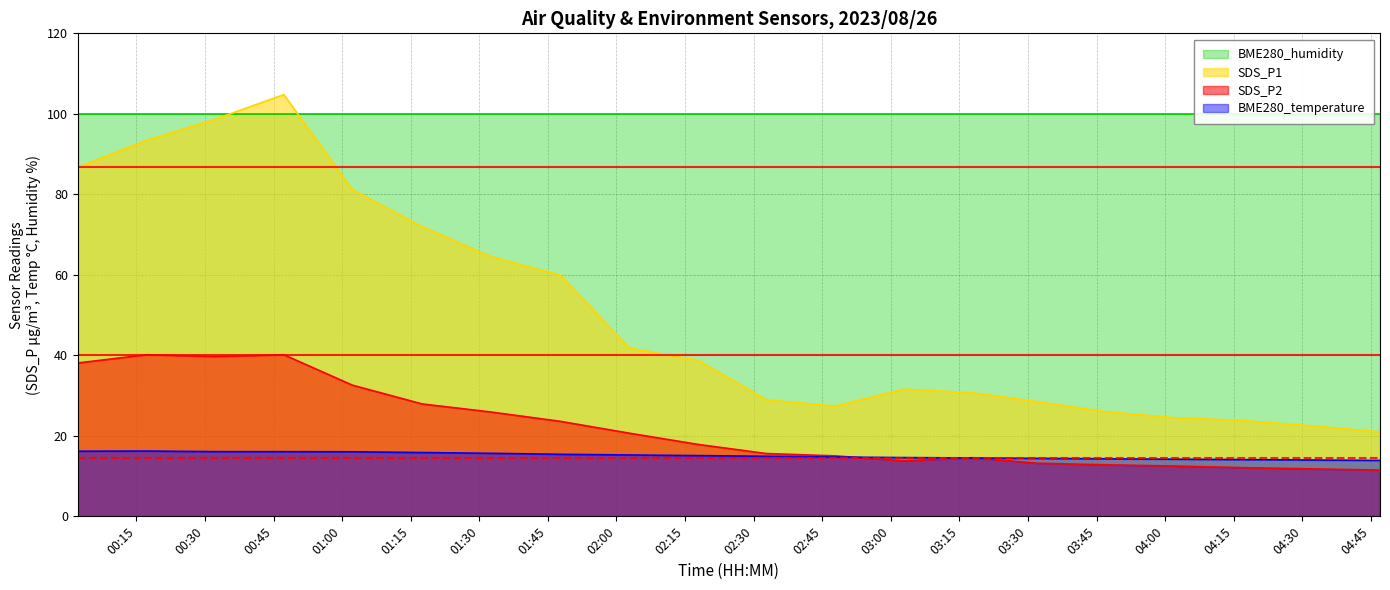

The value of SDS_P1 at 03:17 is 46.3. True or false?

False